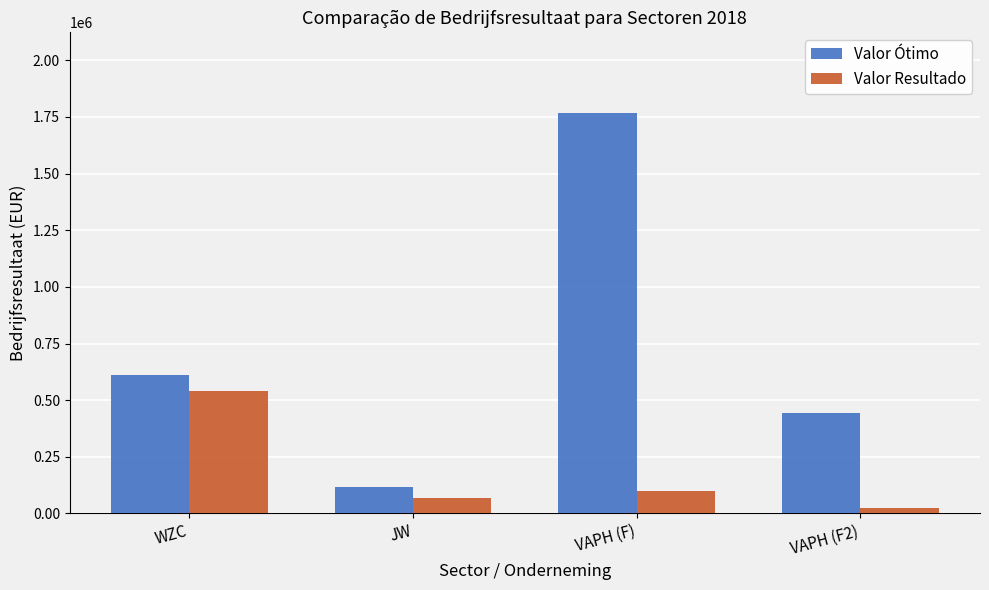

What is the maximum value for Valor Resultado?

541770